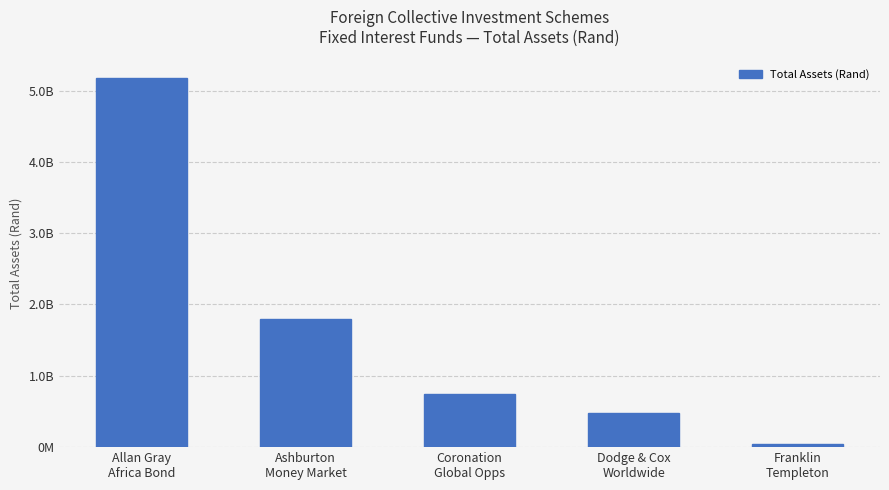

What is the difference between the maximum and minimum values?

5129041739.3